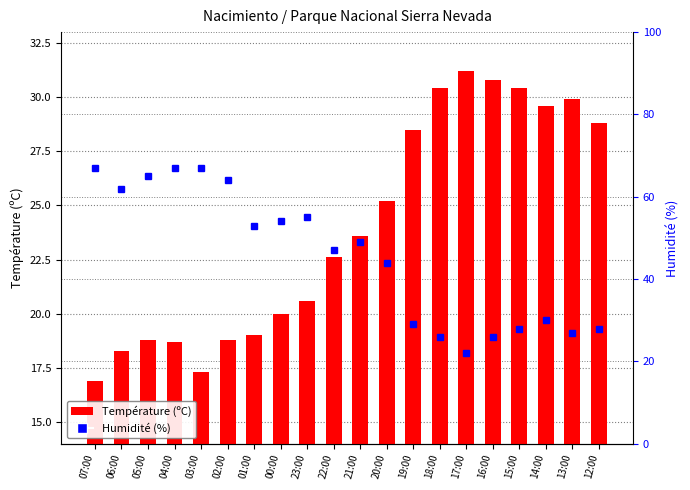

Reading left to right, transcribe all the data shown in this chart.

Température (ºC): 16.9	18.3	18.8	18.7	17.3	18.8	19.0	20.0	20.6	22.6	23.6	25.2	28.5	30.4	31.2	30.8	30.4	29.6	29.9	28.8
Humidité (%): 67.0	62.0	65.0	67.0	67.0	64.0	53.0	54.0	55.0	47.0	49.0	44.0	29.0	26.0	22.0	26.0	28.0	30.0	27.0	28.0